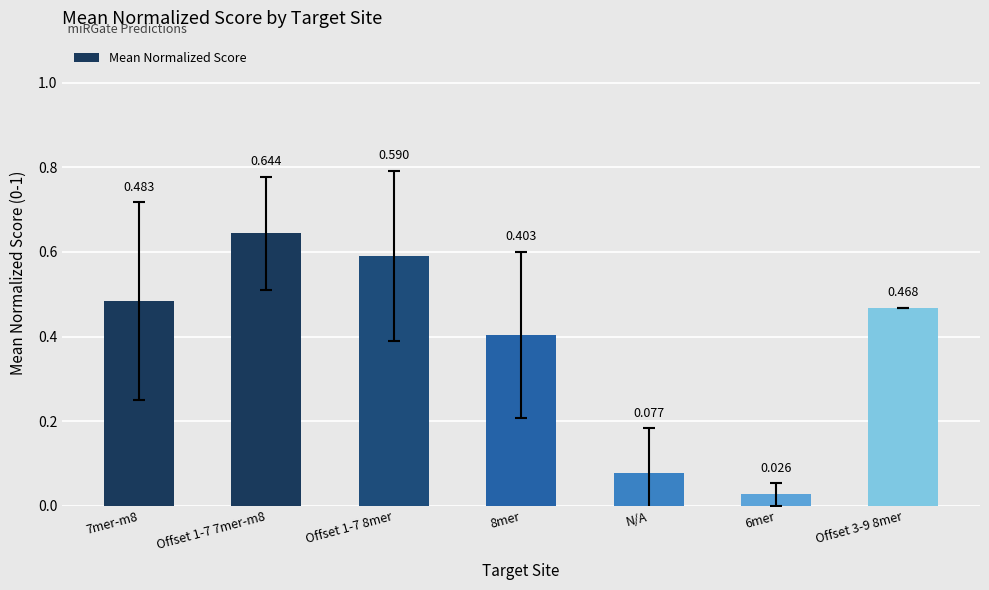

Does the chart contain any negative values?

No